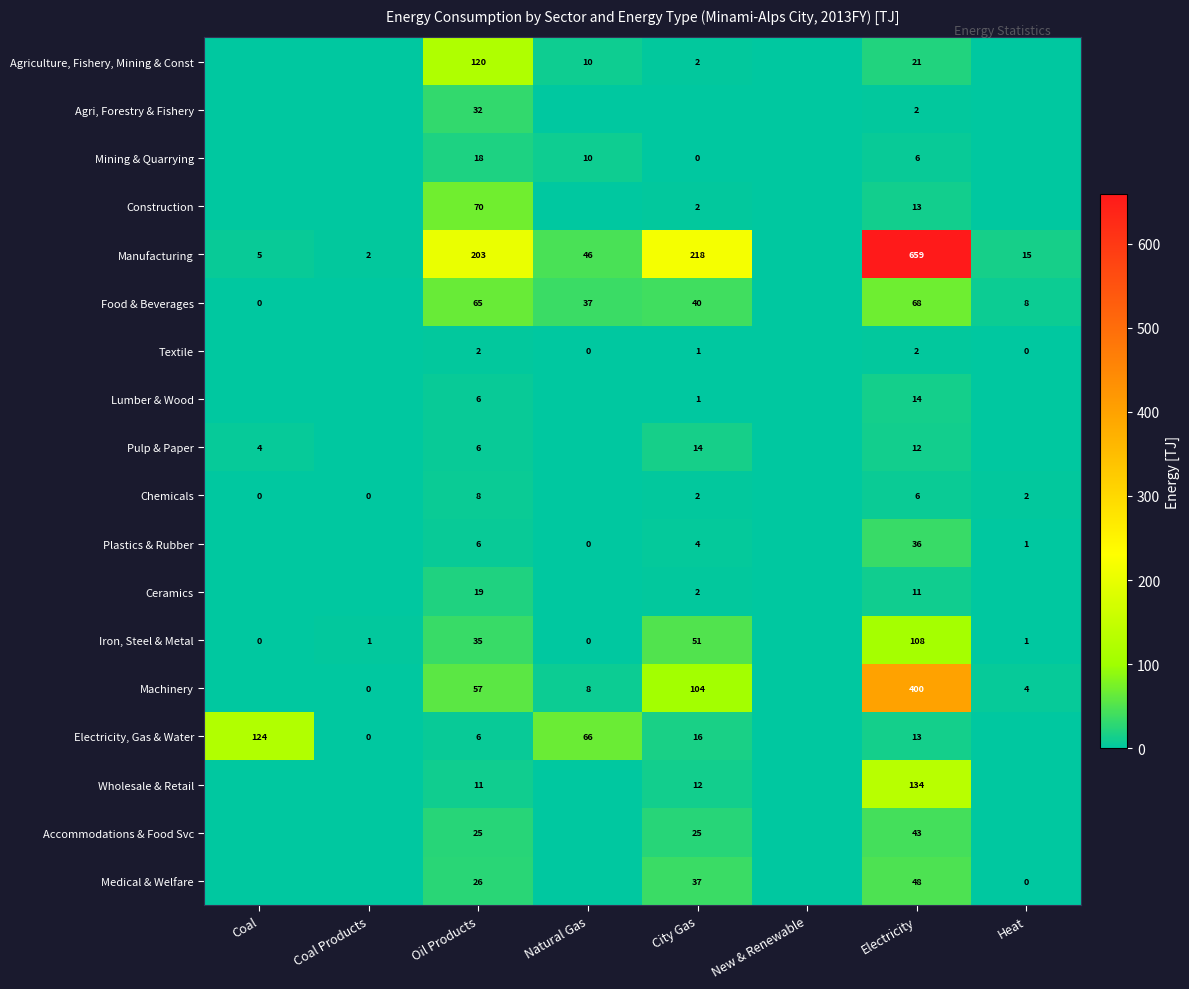

What is the spread (max minus min) of values at Electricity?

657